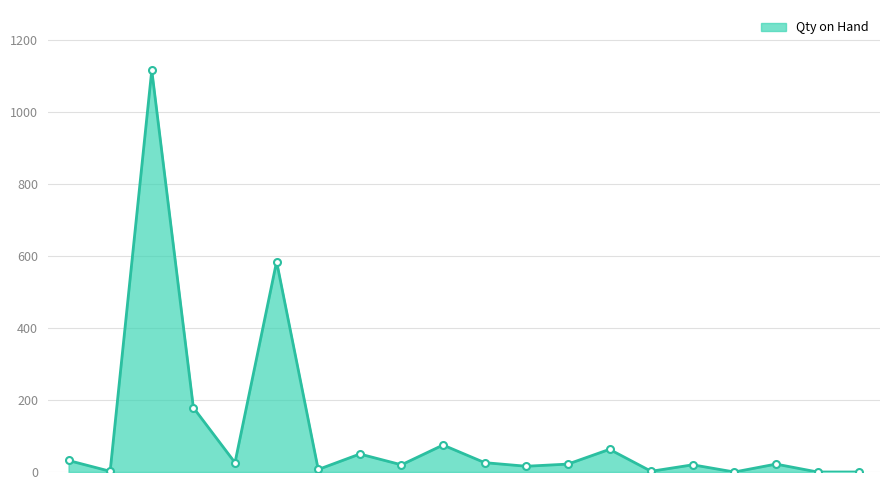

Does the chart display data point markers on the line(s)?

Yes